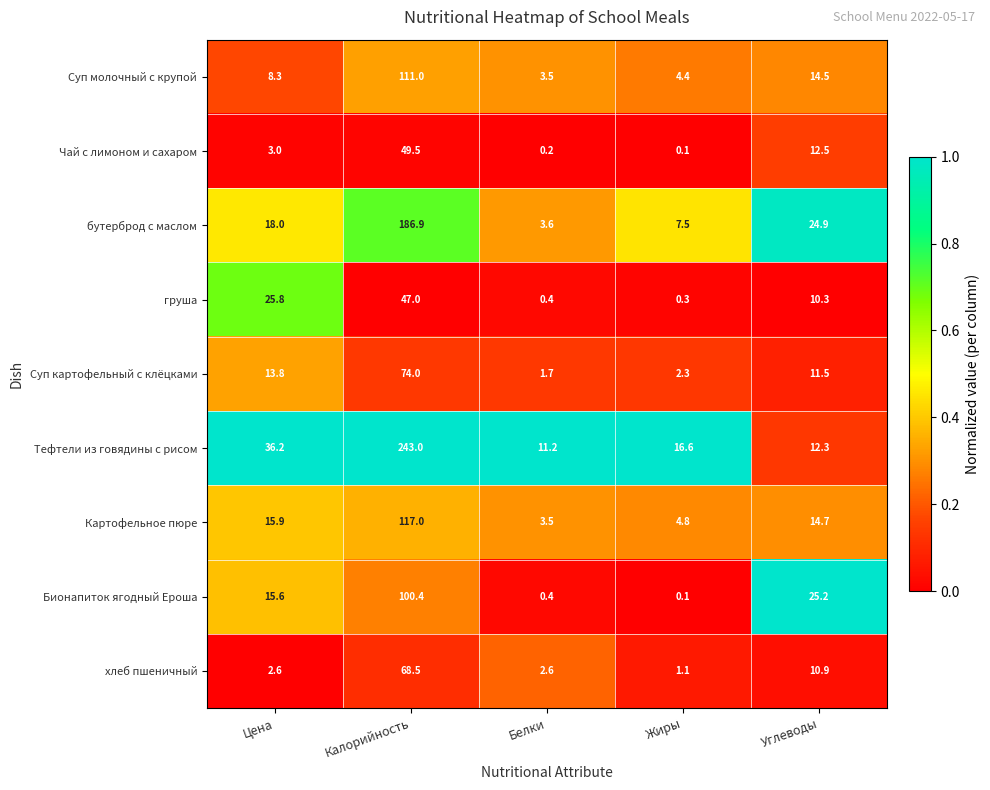

Which series has the largest range (max minus min)?

Тефтели из говядины с рисом